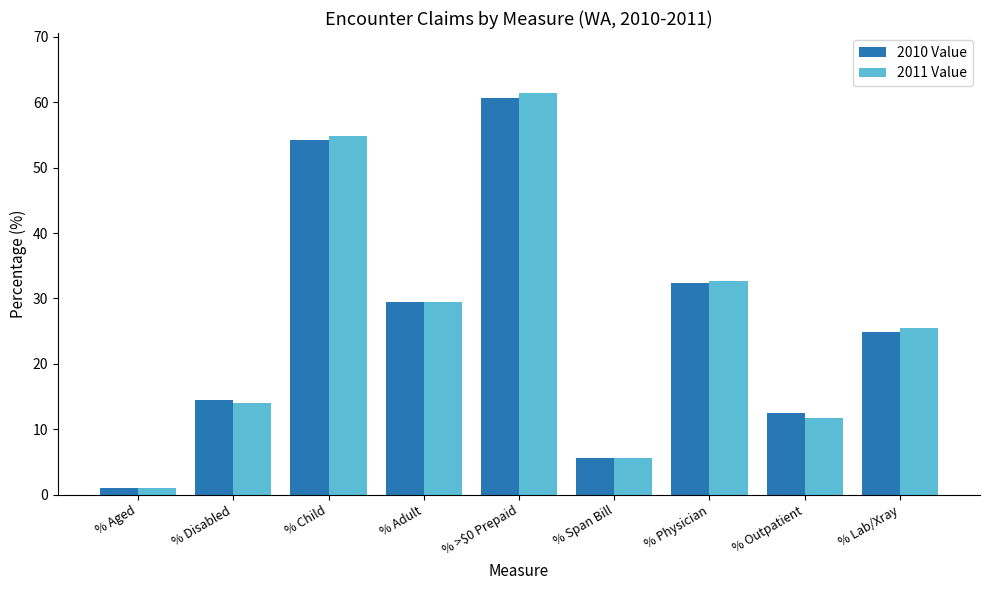

Reading right to left, what are all the values shown in this chart?

2010 Value: % Lab/Xray=24.9	% Outpatient=12.5	% Physician=32.3	% Span Bill=5.6	% >$0 Prepaid=60.7	% Adult=29.5	% Child=54.2	% Disabled=14.5	% Aged=1.0
2011 Value: % Lab/Xray=25.5	% Outpatient=11.7	% Physician=32.6	% Span Bill=5.6	% >$0 Prepaid=61.4	% Adult=29.4	% Child=54.9	% Disabled=14.0	% Aged=1.0